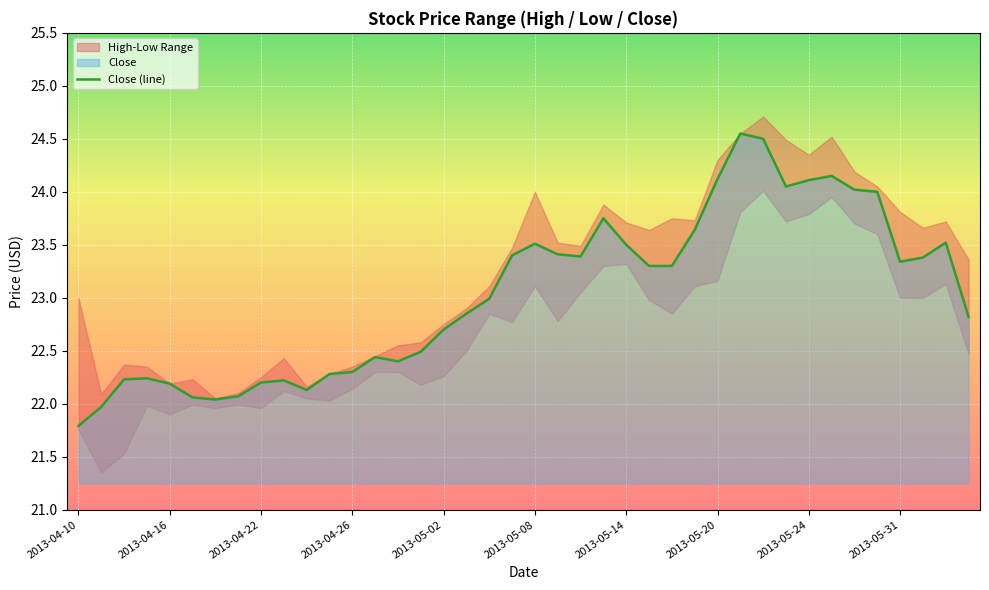

What is the lowest value of the Close (line) series?

21.8